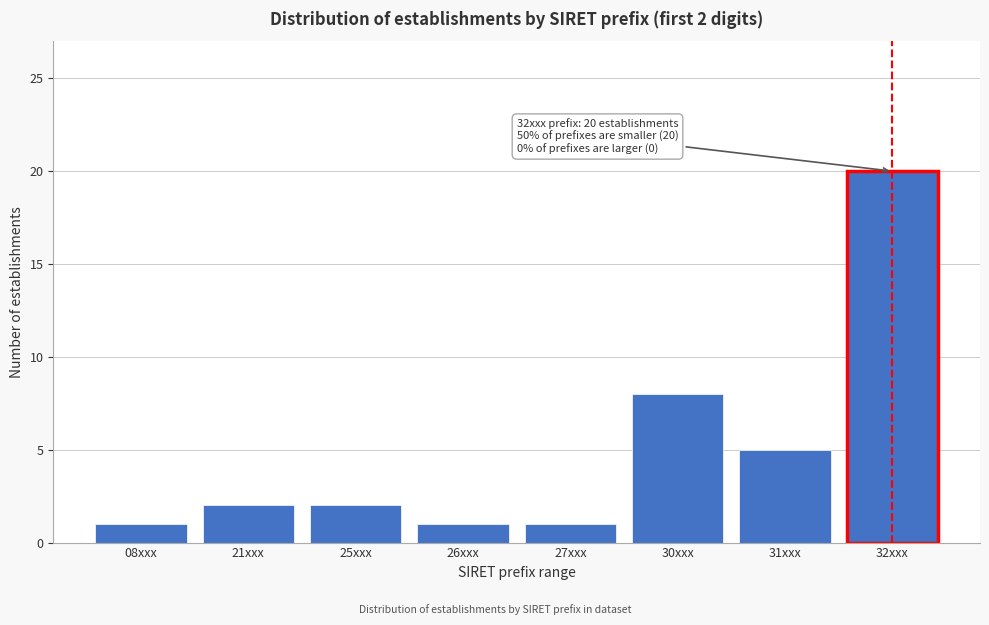

Reading left to right, list all the values displayed in this chart.

1	2	2	1	1	8	5	20